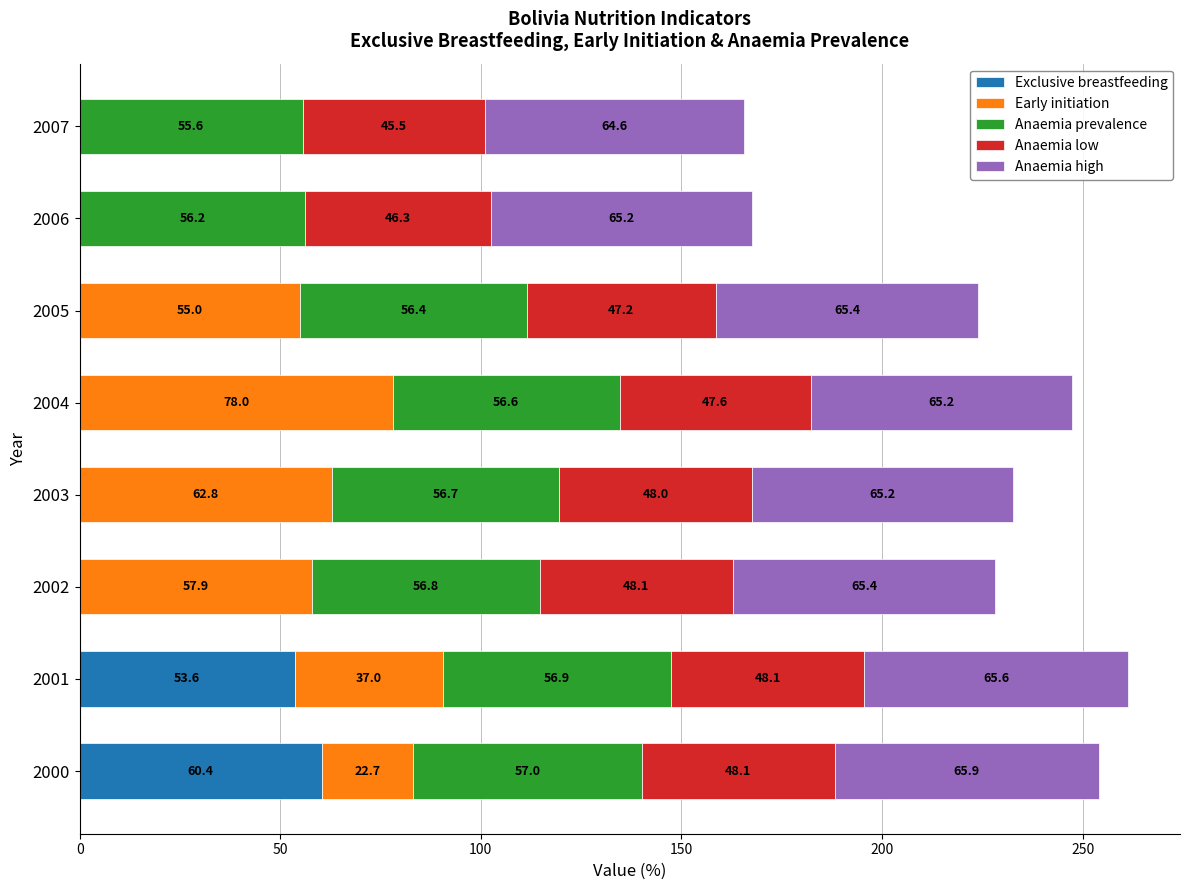

What is the sum of the Exclusive breastfeeding values at 2007 and 2000?

60.4